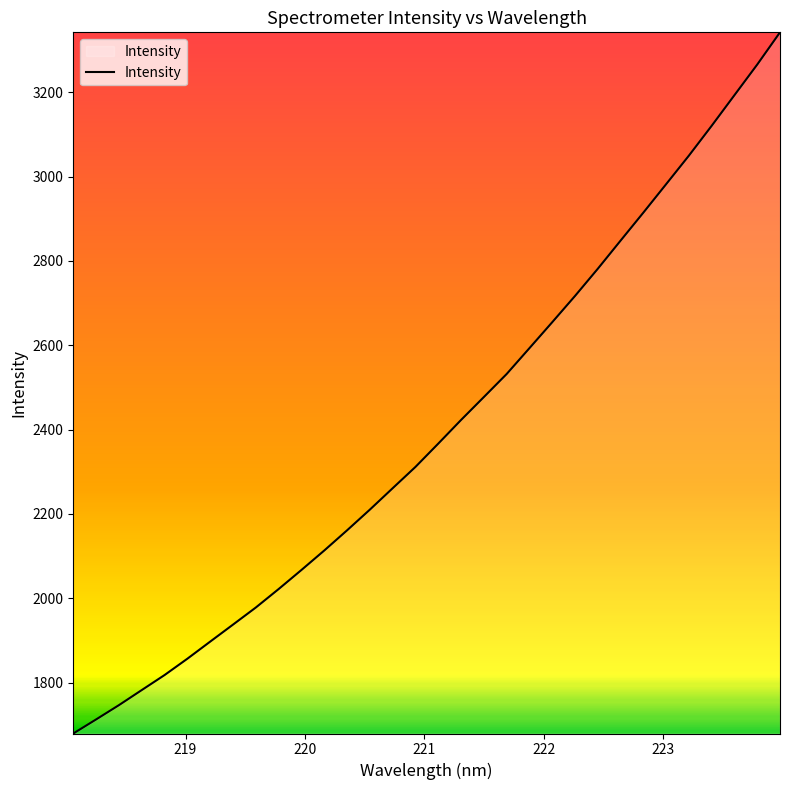

What is the greatest value displayed?

3342.1